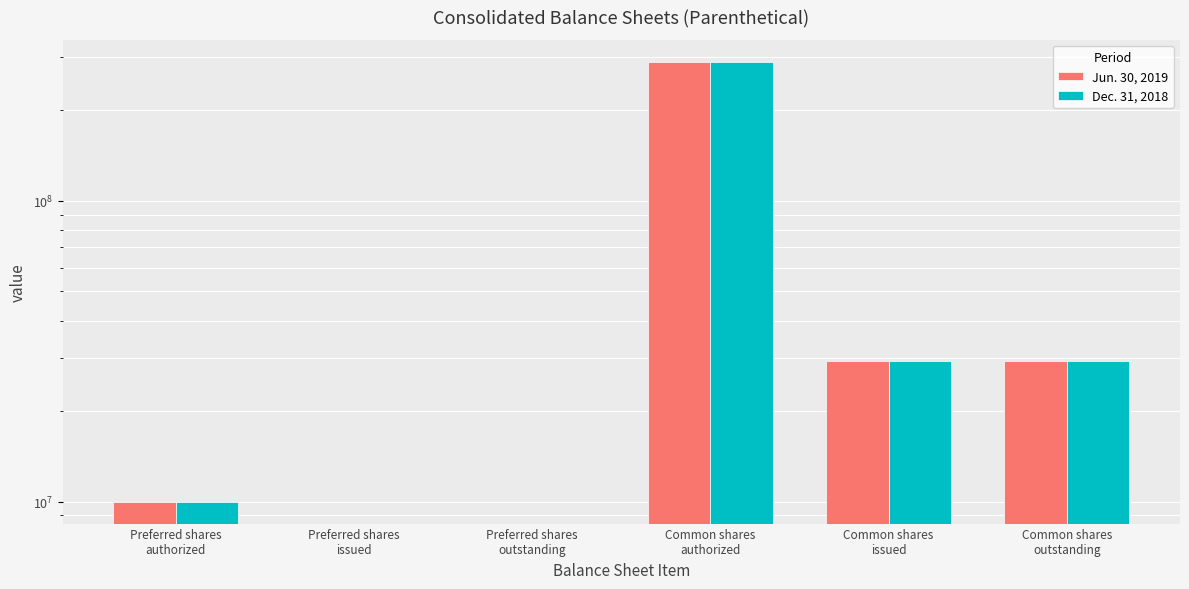

Rank the series by their average value, from lowest to highest.

Dec. 31, 2018, Jun. 30, 2019